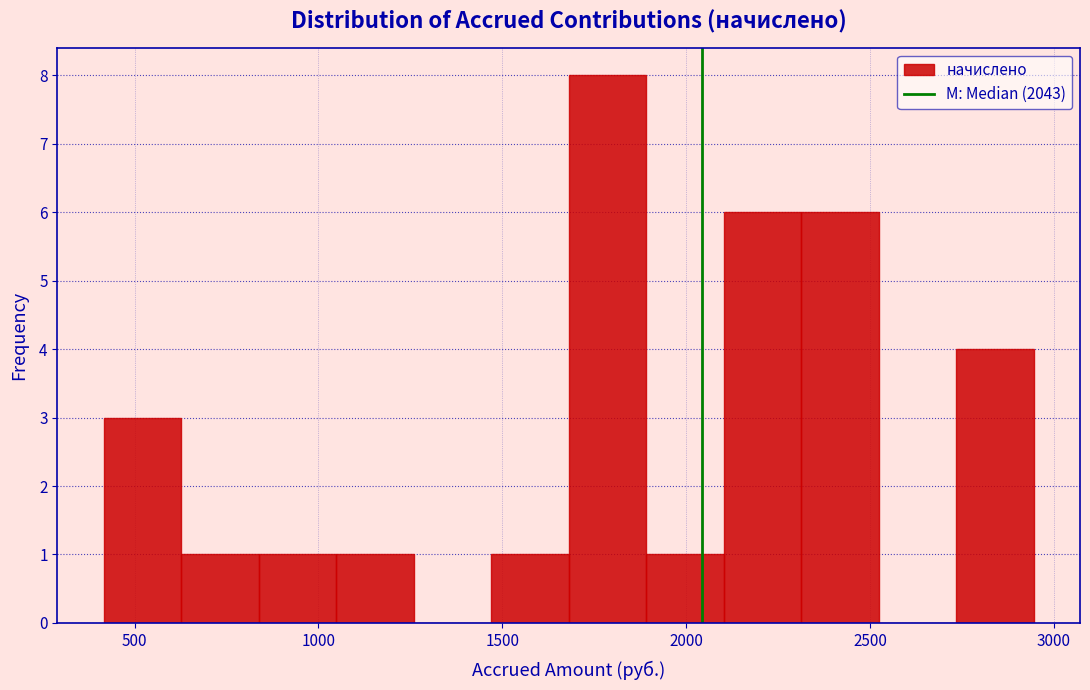

Which range on the x-axis has the tallest bar?

1700 to 1900